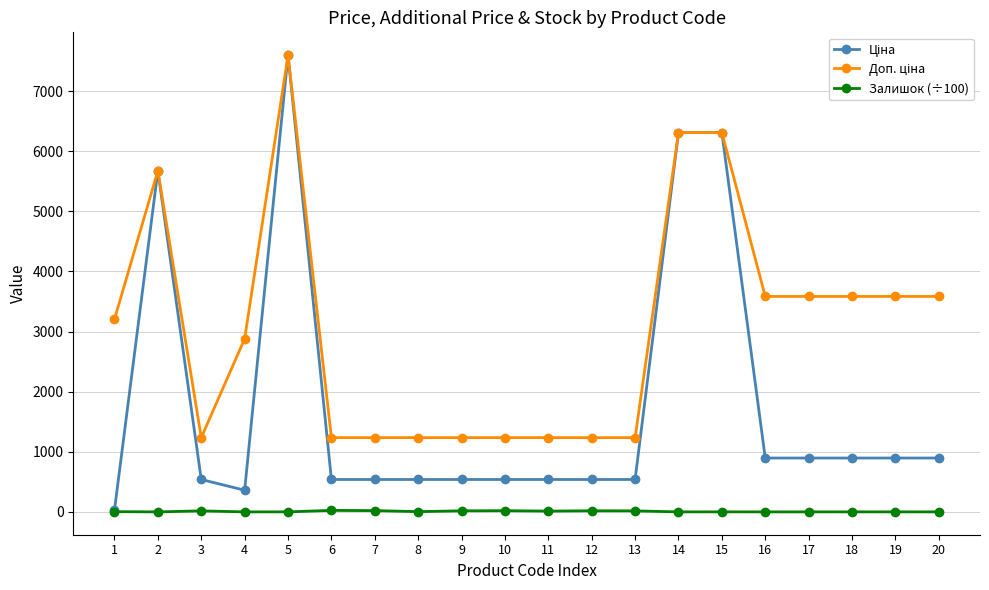

What is the greatest value displayed?

7596.5